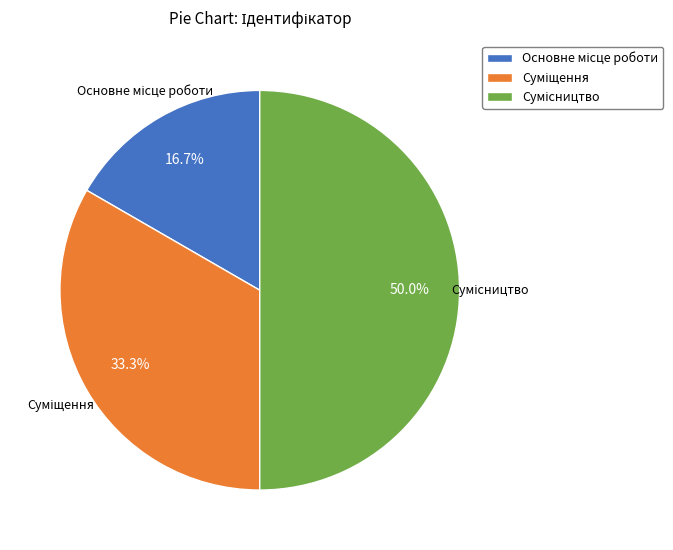

True or false: Суміщення accounts for 47% of the total.

False